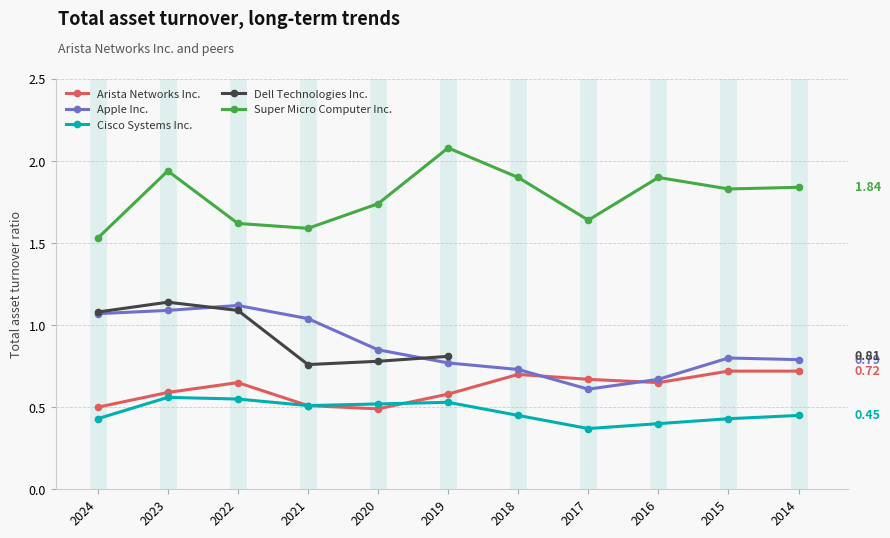

Which series has the largest total across all categories?

Super Micro Computer Inc.